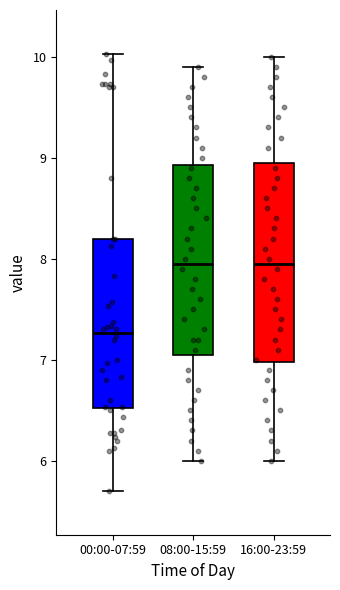

Reading left to right, read every box against the y-axis: the position of its median line, the range the box covers, and the ends of its whiskers. The values are not printed on the chart, so give them approximately, as read against the axis.

00:00-07:59: median 7.3, box 6.5 to 8.2, whiskers 5.7 to 10.0
08:00-15:59: median 8.0, box 7.1 to 8.9, whiskers 6.0 to 9.9
16:00-23:59: median 8.0, box 7.0 to 9.0, whiskers 6.0 to 10.0